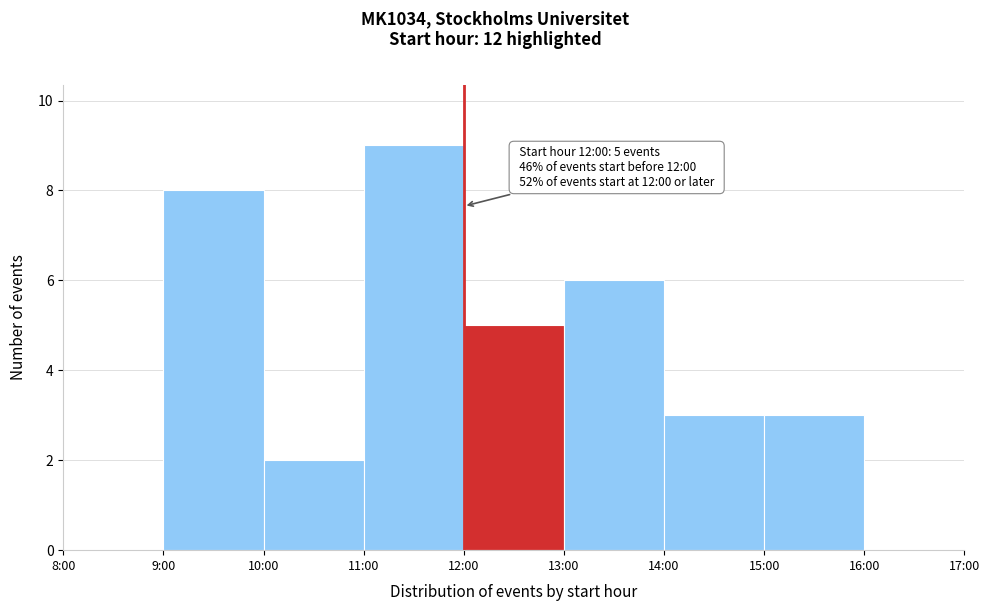

Reading left to right, what are all the values shown in this chart?

8:00=0	9:00=8	10:00=2	11:00=9	12:00=5	13:00=6	14:00=3	15:00=3	16:00=0